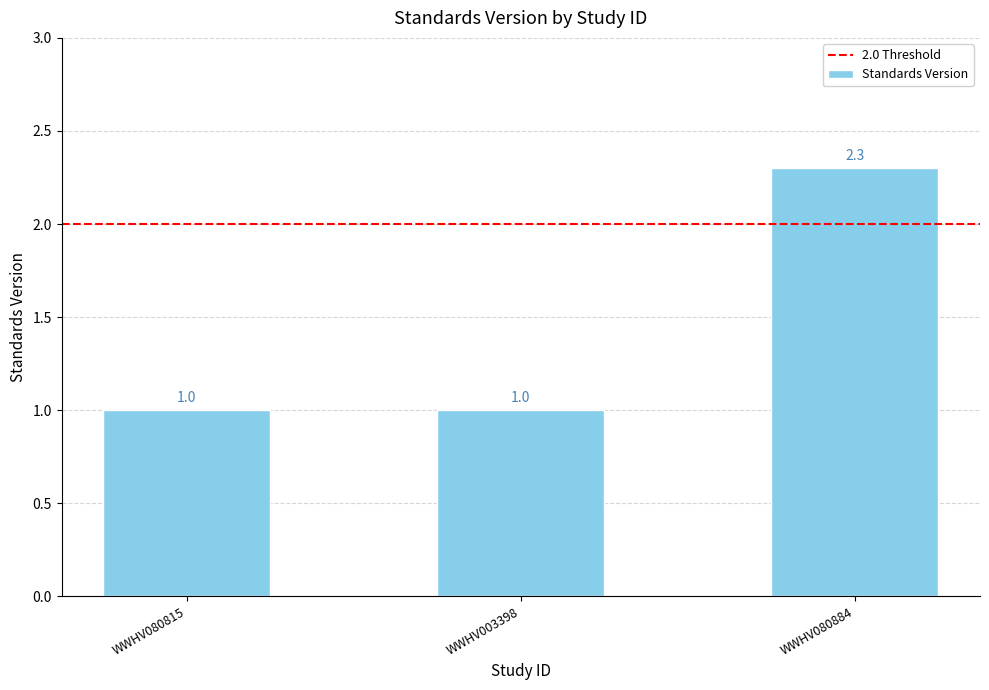

Reading right to left, extract all data points from this chart.

WWHV080884=2.3	WWHV003398=1.0	WWHV080815=1.0